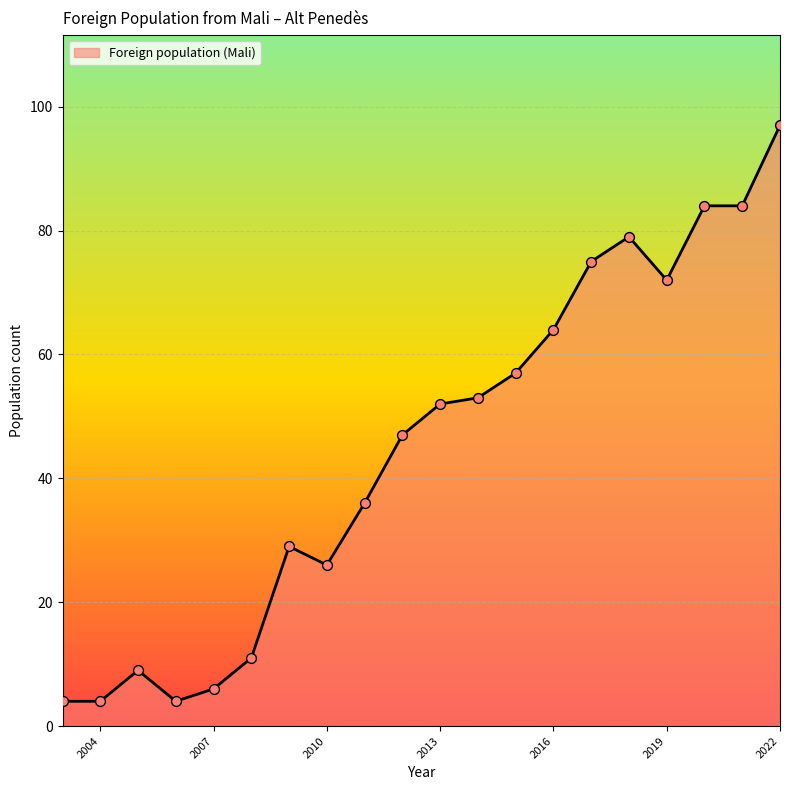

What is the ratio of the value at 2012 to the value at 2014?

0.9